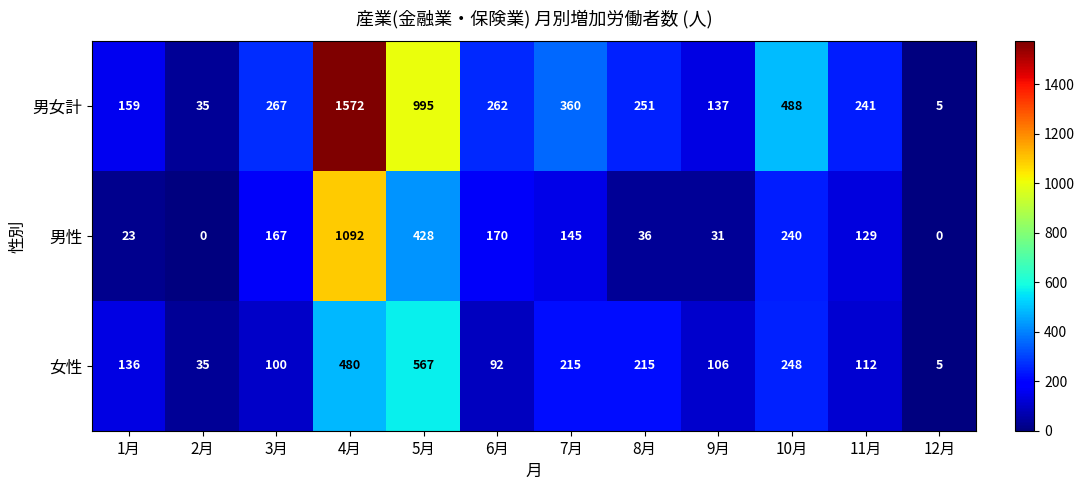

What is the sum of the 男女計 values at 3月 and 7月?

627